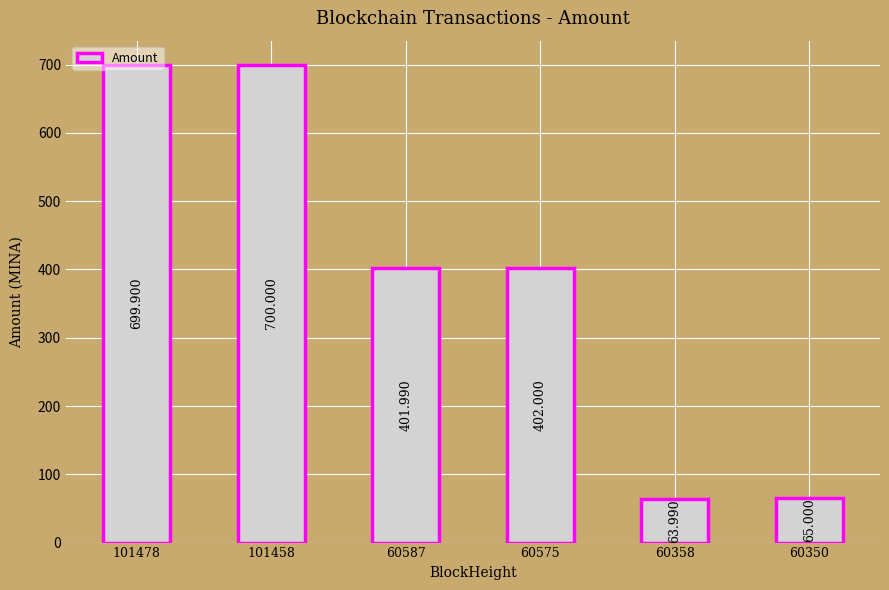

What is the ratio of the value at 60587 to the value at 101478?

0.6